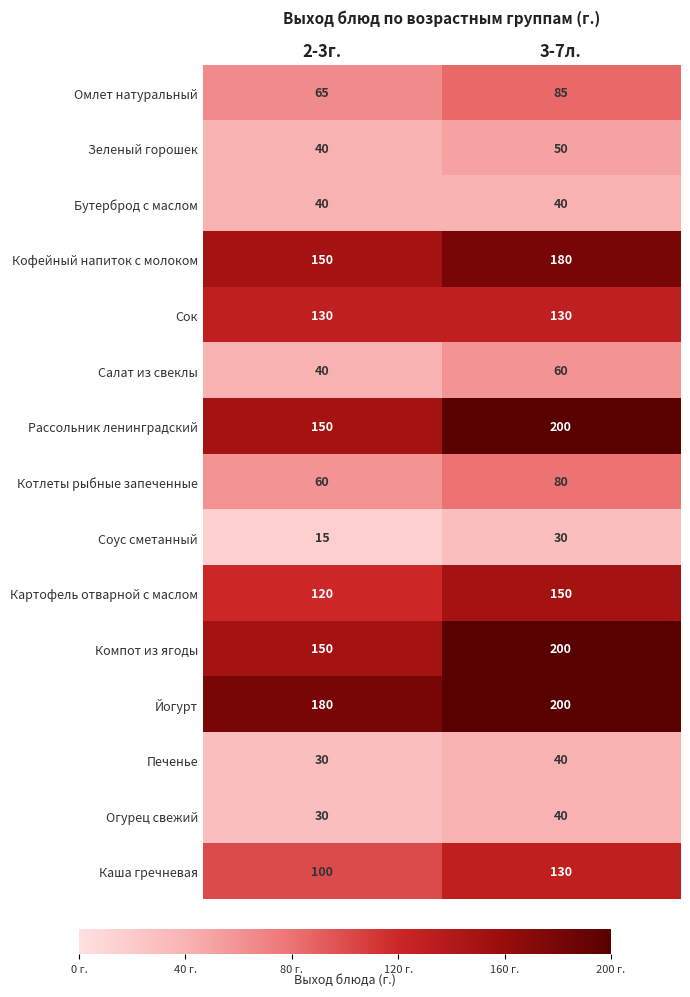

List the labels in order of Каша гречневая value, largest first.

3-7л., 2-3г.